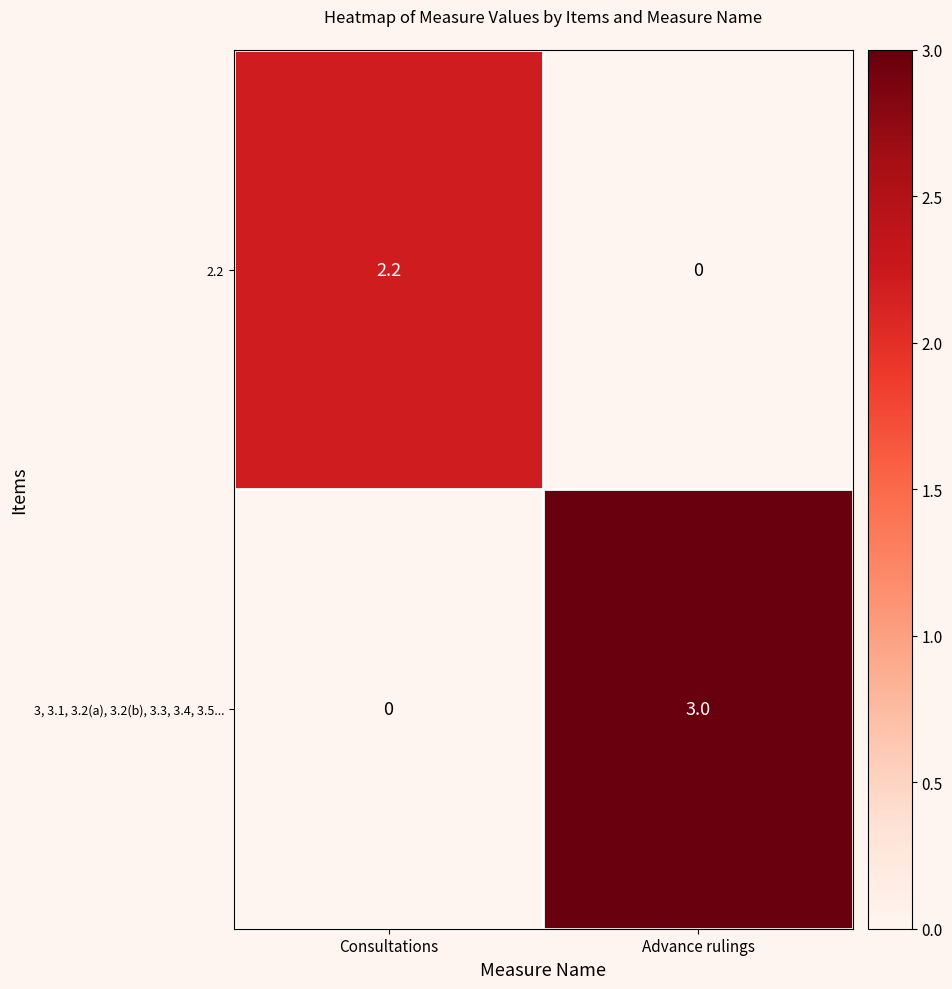

Reading right to left, extract all data points from this chart.

2.2: 0.0	2.2
3, 3.1, 3.2(a), 3.2(b), 3.3, 3.4, 3.5...: 3.0	0.0